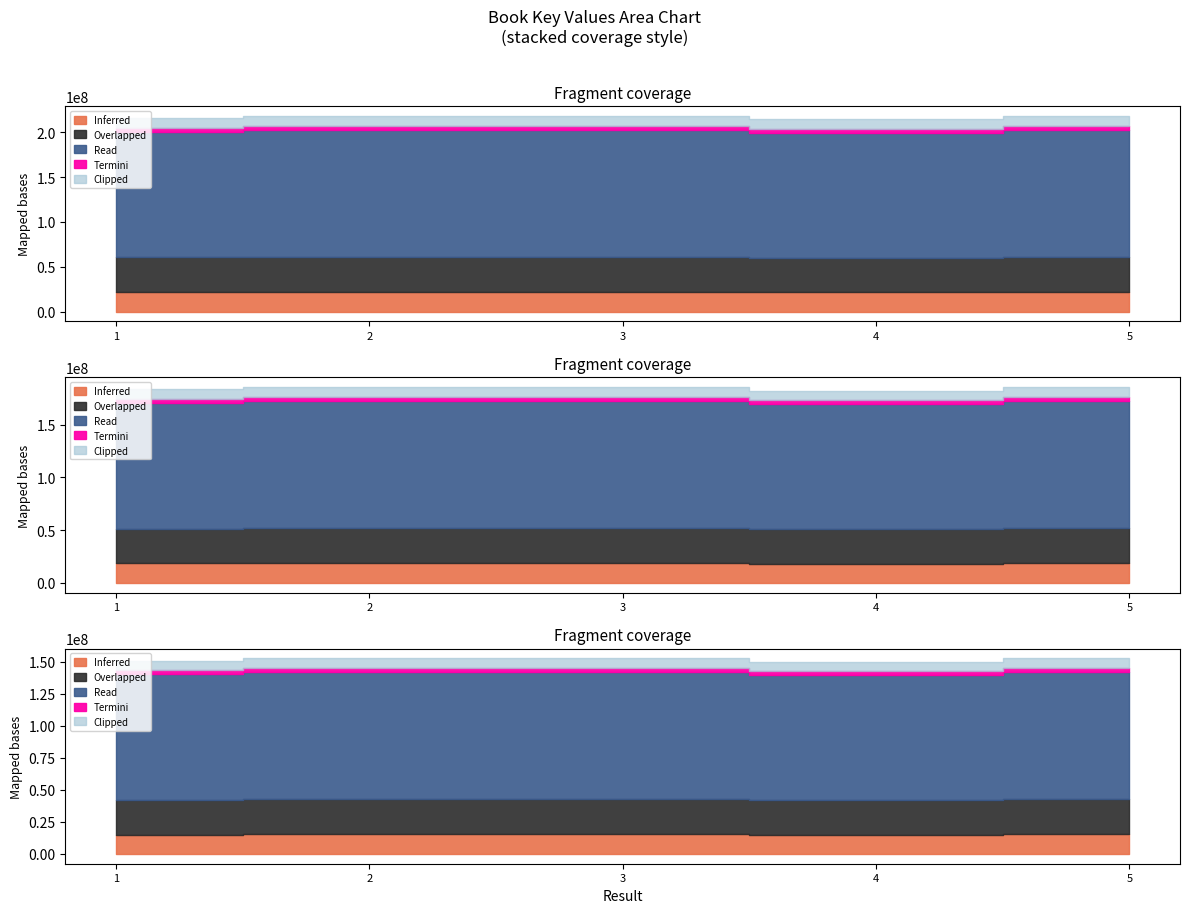

Rank the categories by value from highest to lowest.

2, 5, 3, 1, 4